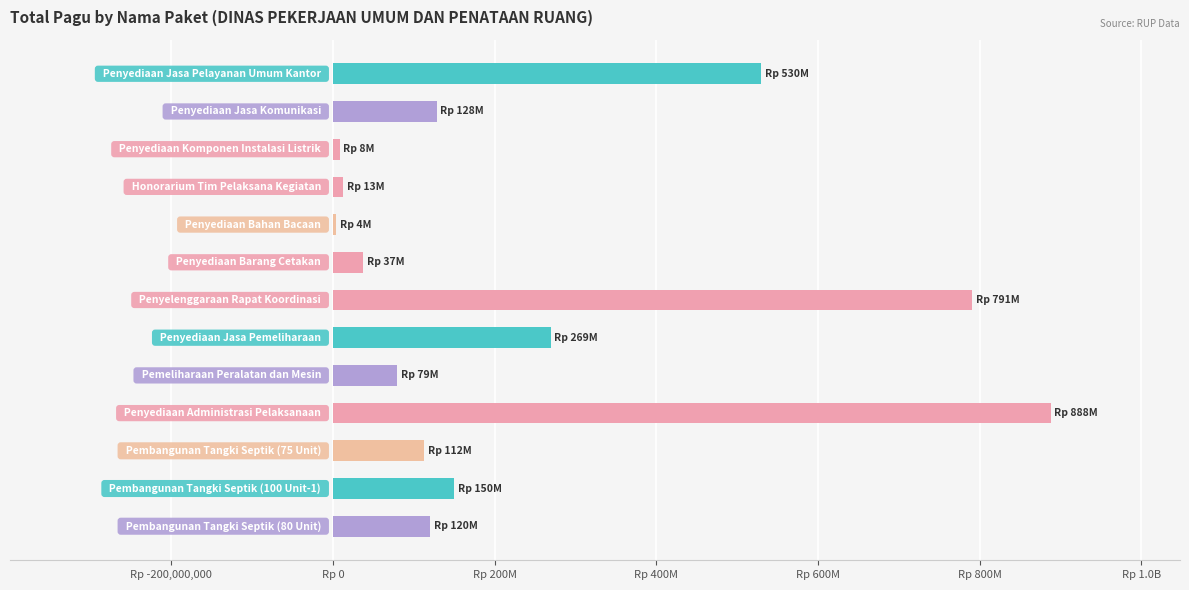

What is the sum of all values?

3130158700